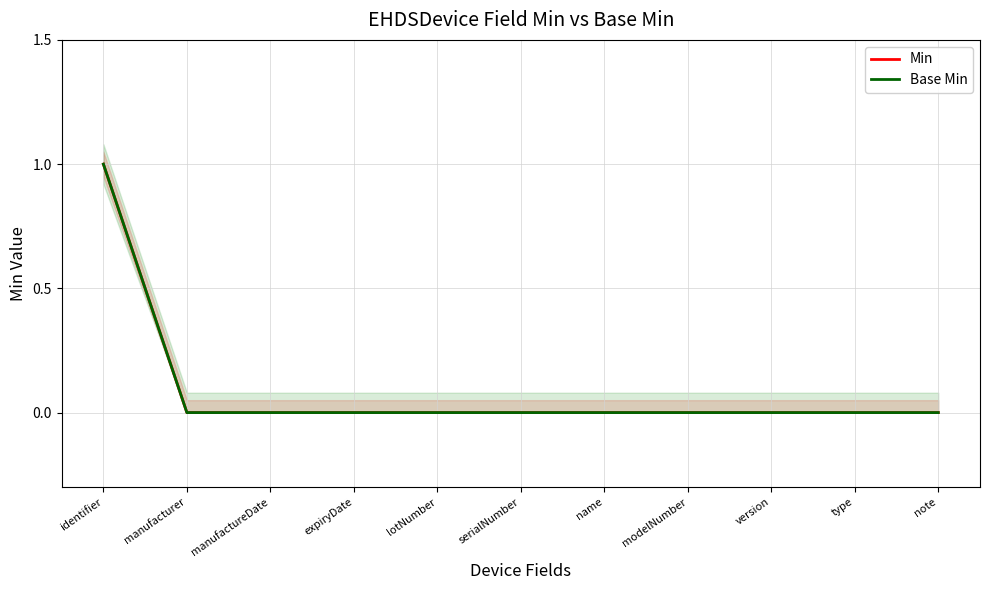

True or false: Min has a value of 1 at identifier.

True